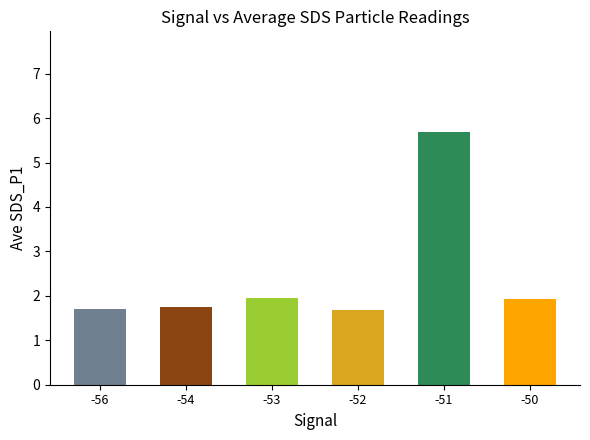

What is the sum of all values?

14.7